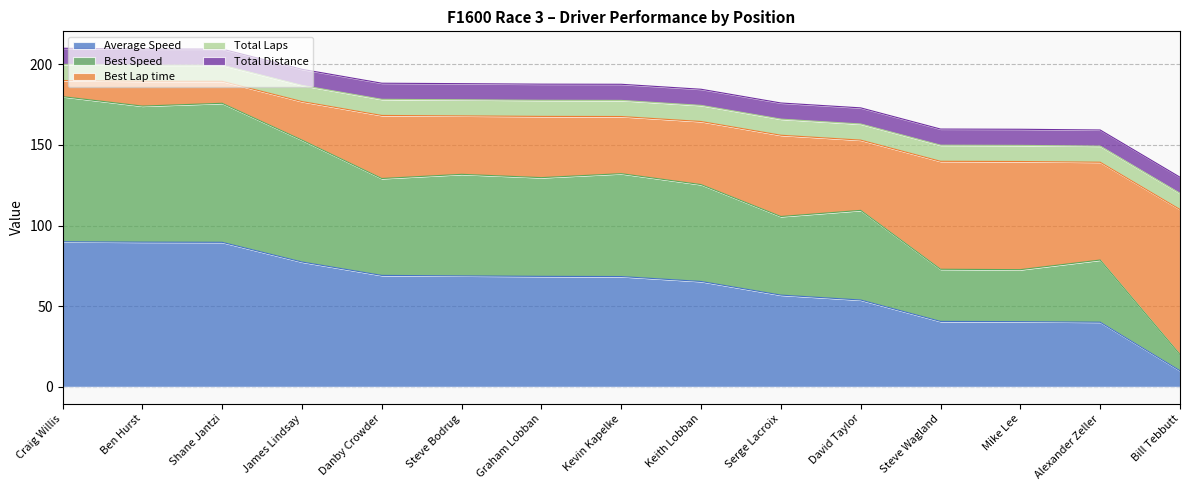

What is the sum of the Average Speed values at Kevin Kapelke and Serge Lacroix?

125.3